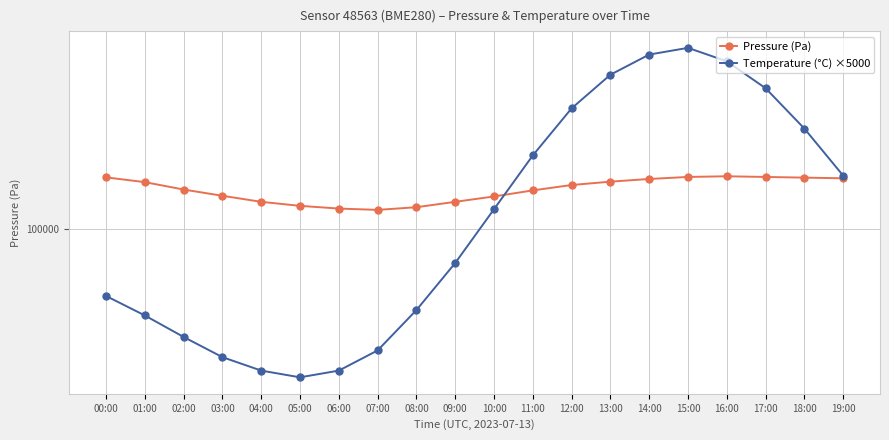

What is the minimum value shown in the chart?

89000.0